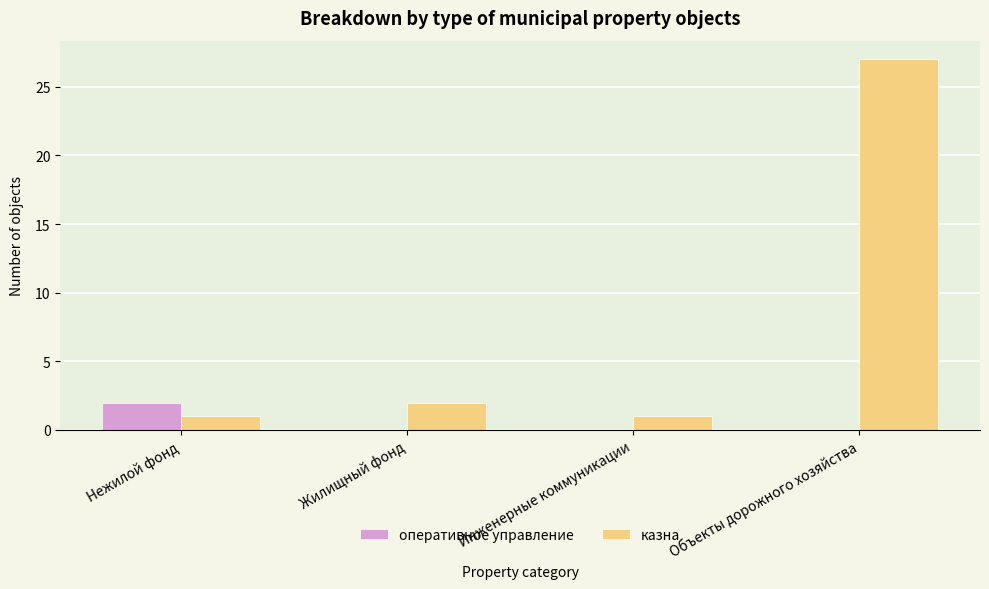

What value does the казна series have at Объекты дорожного хозяйства?

27